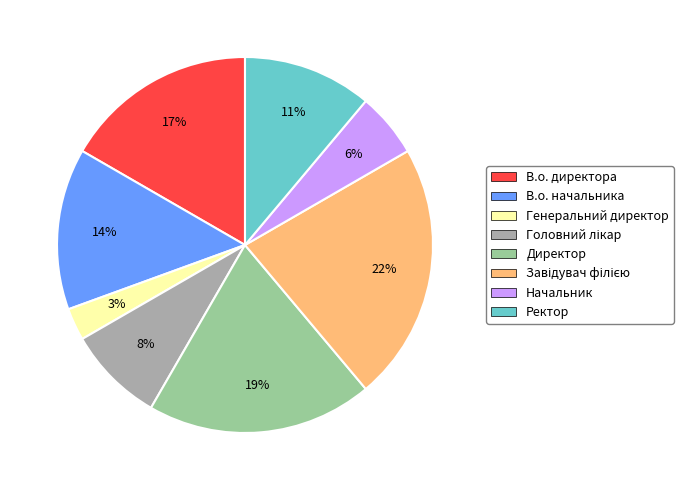

What is the smallest slice in the pie chart?

Генеральний директор